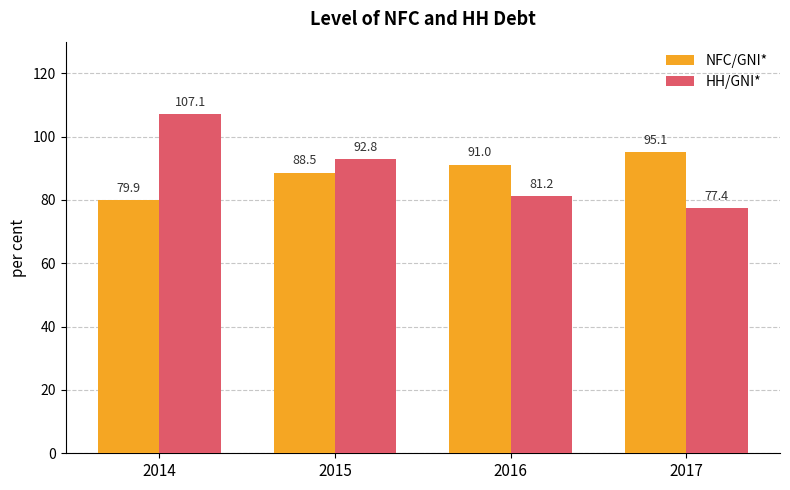

What are all the series names shown in the legend?

NFC/GNI*, HH/GNI*